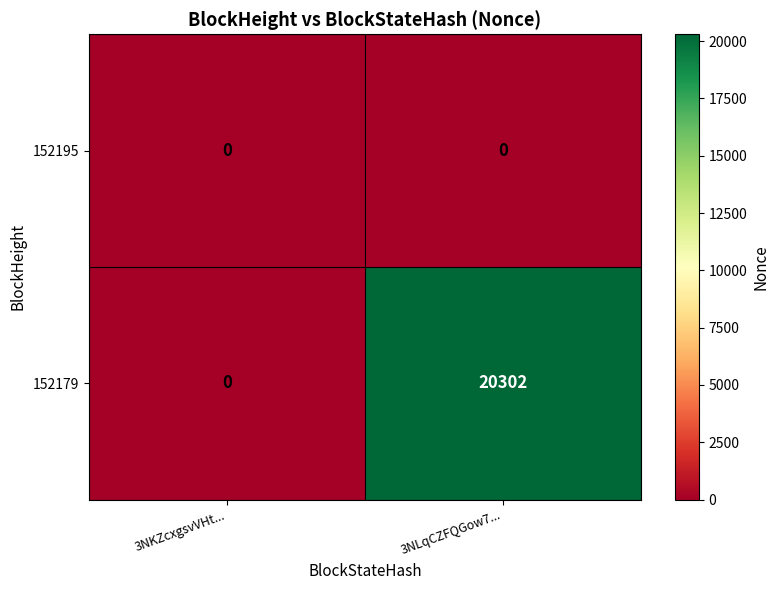

Is the value of 152195 at 3NKZcxgsvVHt... greater than the value of 152179 at 3NLqCZFQGow7...?

No